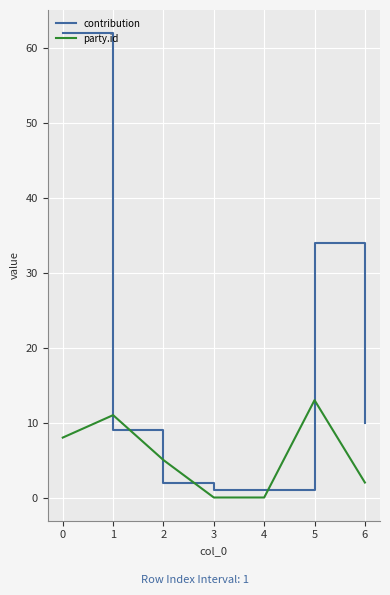

How many party.id values are between 0 and 11?

6